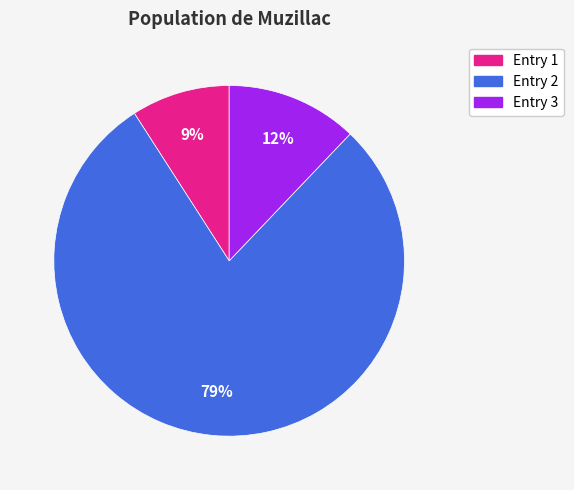

Does any single category account for the majority?

Yes